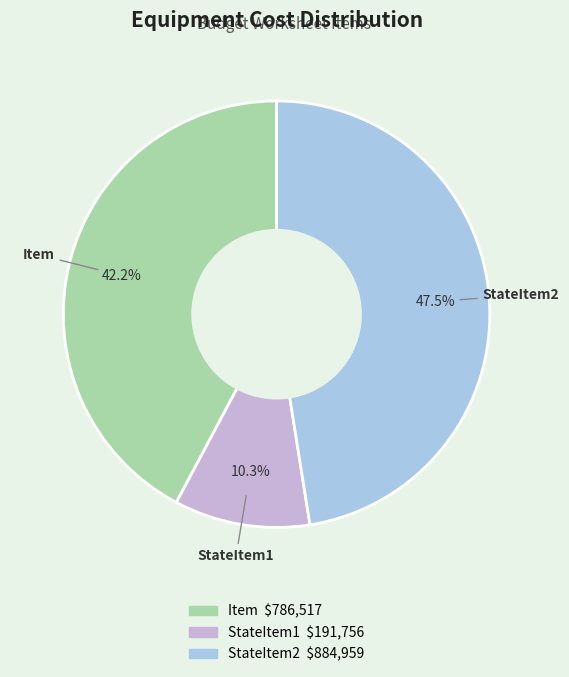

Which has a higher value, StateItem1 or StateItem2?

StateItem2